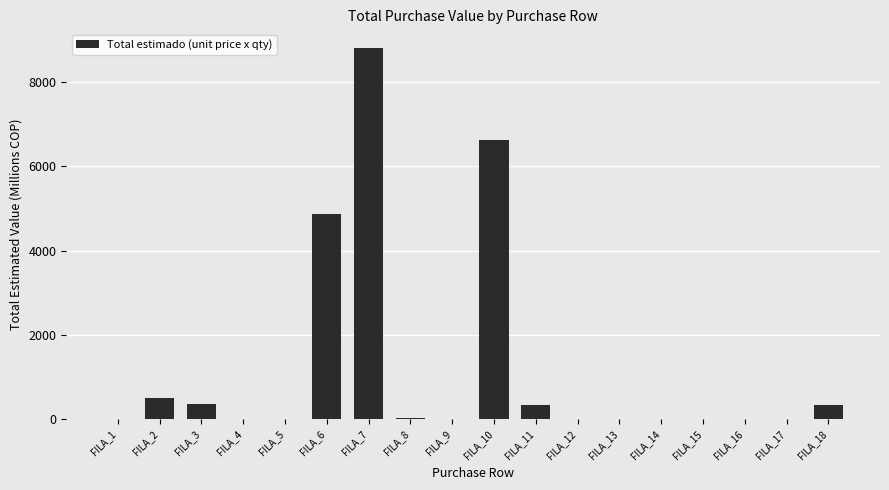

Count the number of categories in the chart.

18